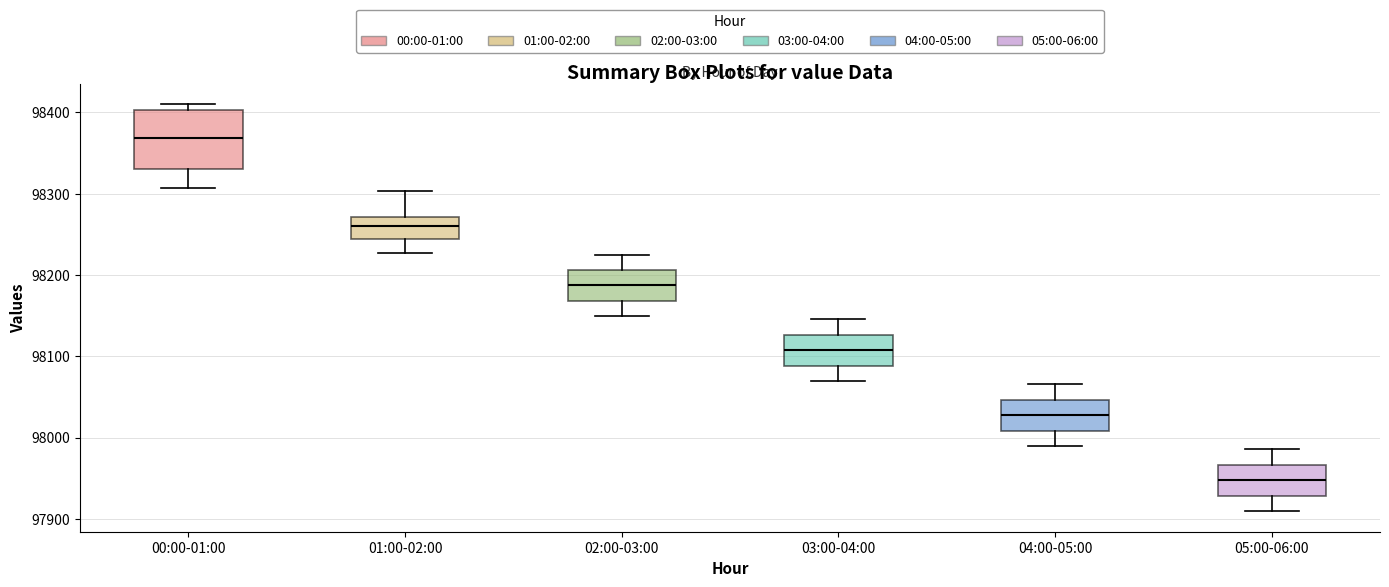

Where is the lower edge of the box for 05:00-06:00 on the y-axis? The values are not printed on the chart, so give them approximately, as read against the axis.

97930